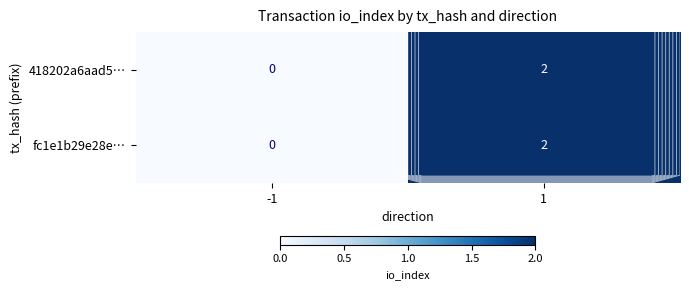

Count the number of data series in this chart.

2